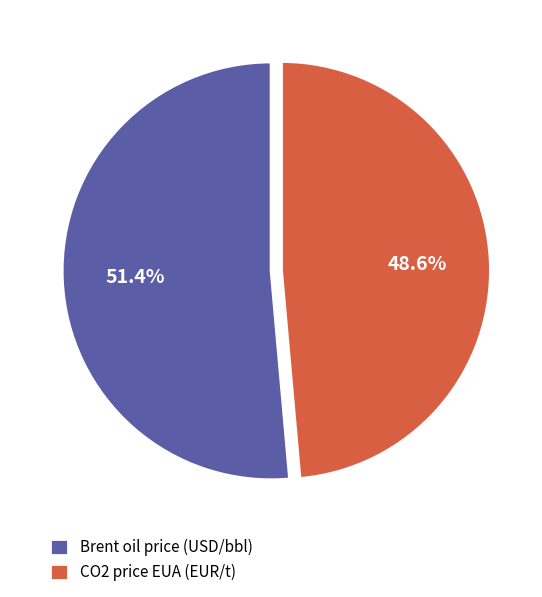

Approximately how many times larger is the value at Brent oil price (USD/bbl) compared to CO2 price EUA (EUR/t)?

1.1